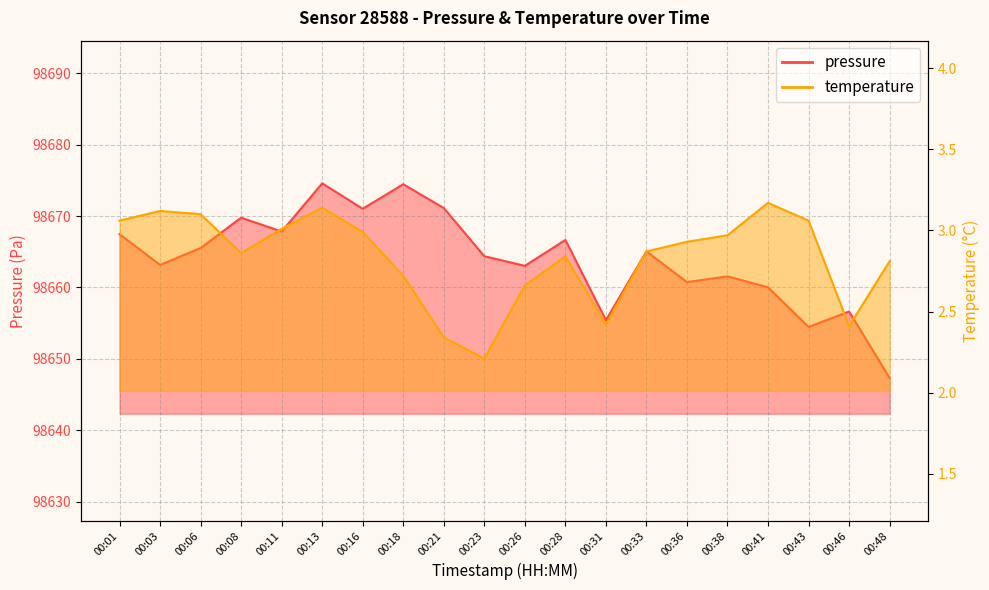

Does the chart display data point markers on the line(s)?

No